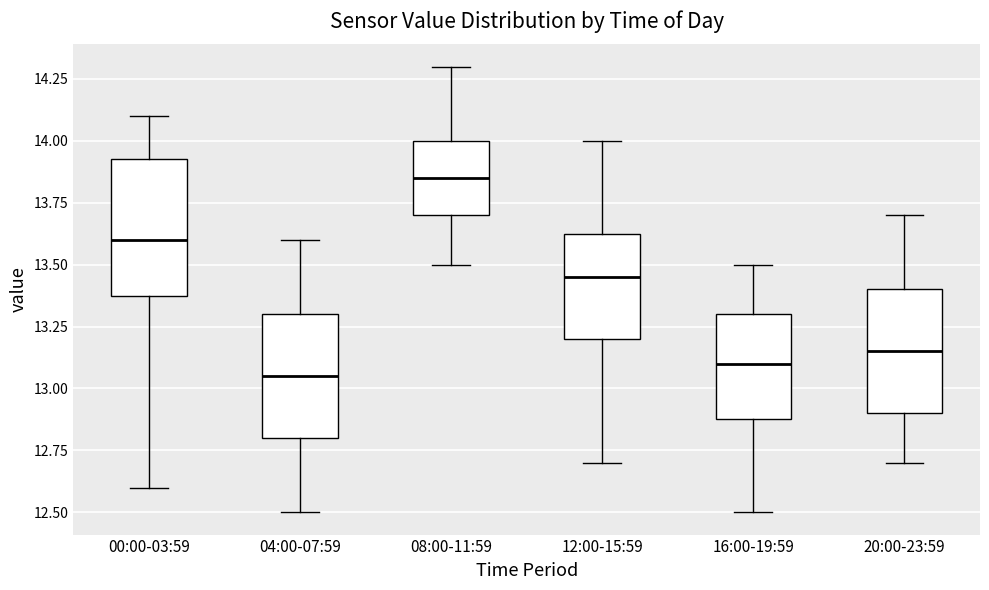

Reading left to right, read every box against the y-axis: the position of its median line, the range the box covers, and the ends of its whiskers. The values are not printed on the chart, so give them approximately, as read against the axis.

00:00-03:59: median 13.60, box 13.40 to 13.95, whiskers 12.60 to 14.10
04:00-07:59: median 13.05, box 12.80 to 13.30, whiskers 12.50 to 13.60
08:00-11:59: median 13.85, box 13.70 to 14.00, whiskers 13.50 to 14.30
12:00-15:59: median 13.45, box 13.20 to 13.65, whiskers 12.70 to 14.00
16:00-19:59: median 13.10, box 12.90 to 13.30, whiskers 12.50 to 13.50
20:00-23:59: median 13.15, box 12.90 to 13.40, whiskers 12.70 to 13.70